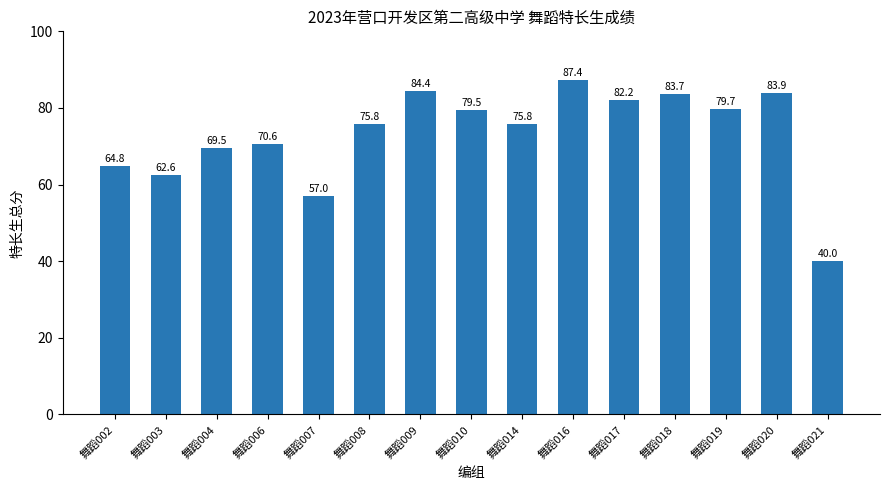

What is the maximum value shown in the chart?

87.4